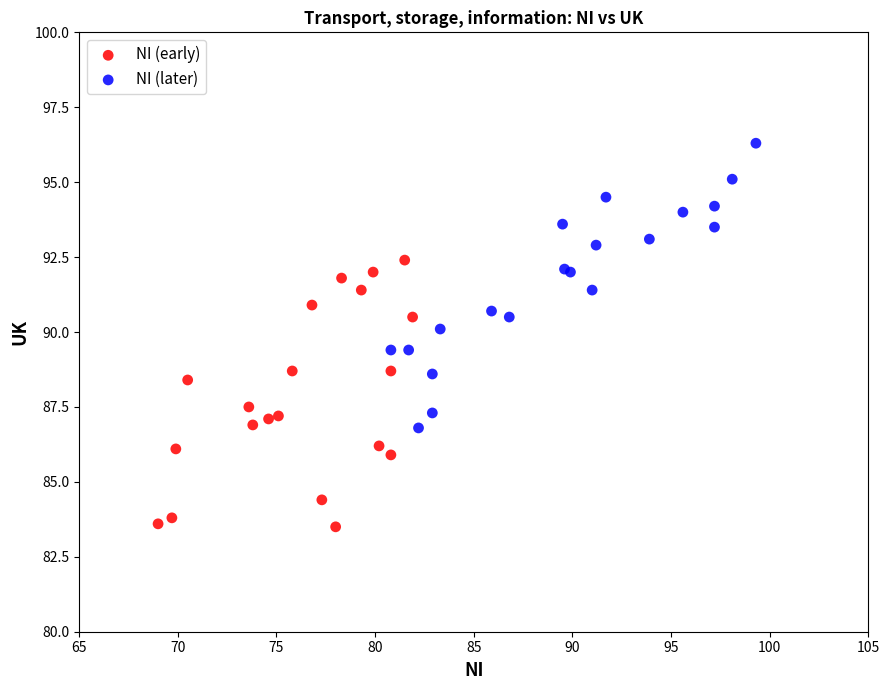

Which series contains the highest Y value?

NI (later)